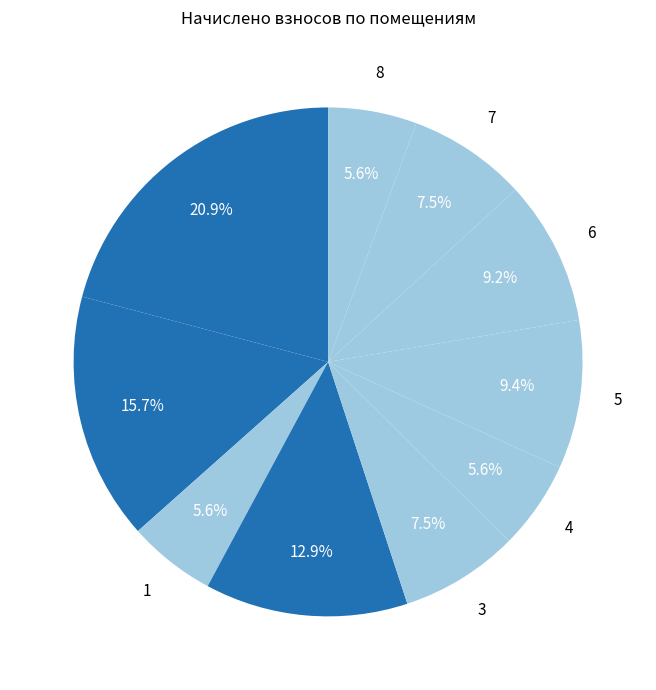

How many slices are in this pie chart?

10